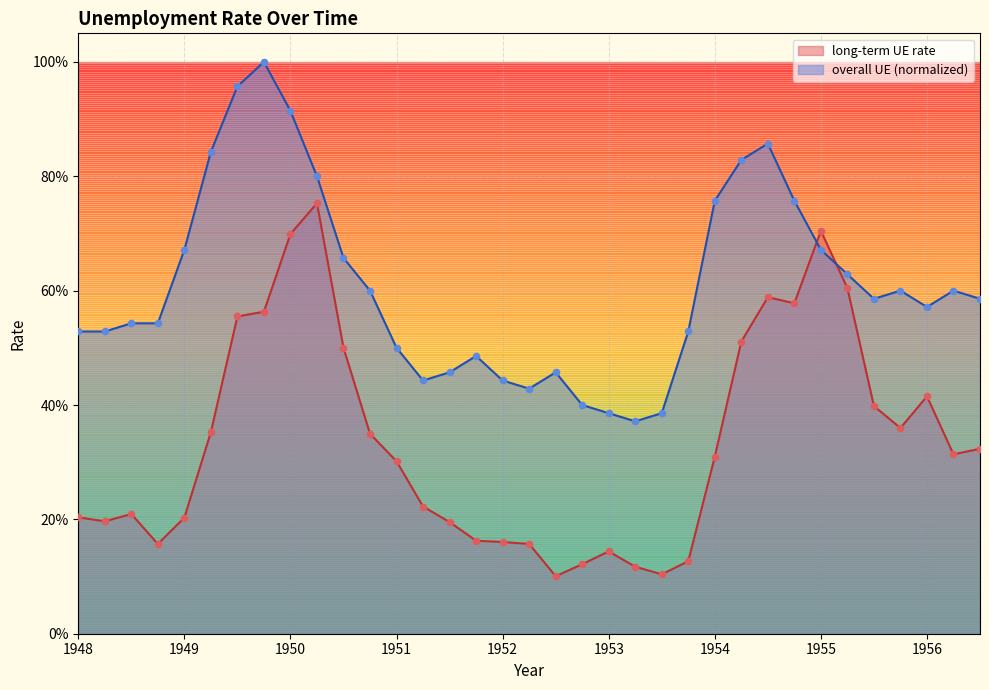

Which series has the largest total across all categories?

overall UE (normalized)